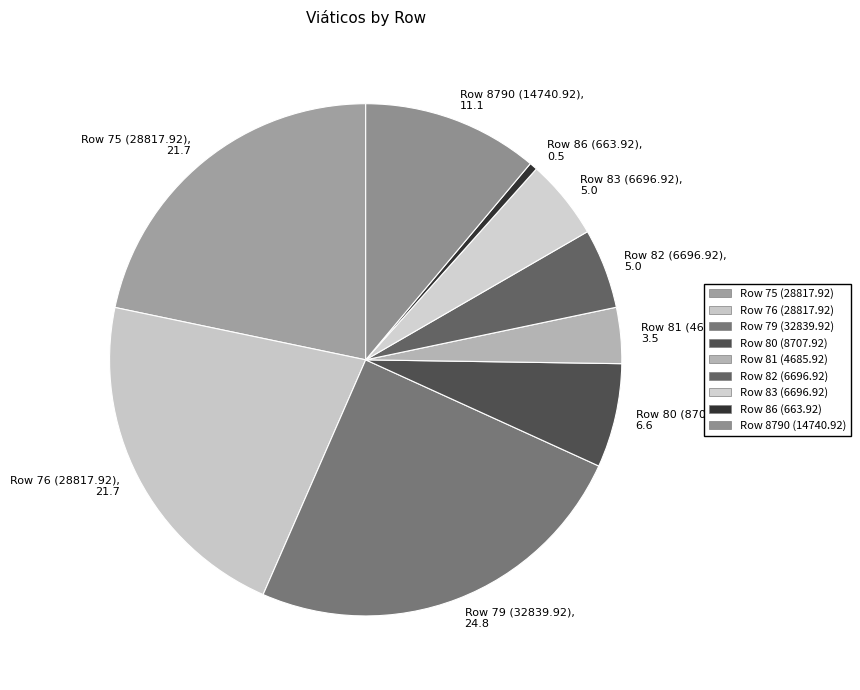

Is there a majority slice in this chart?

No